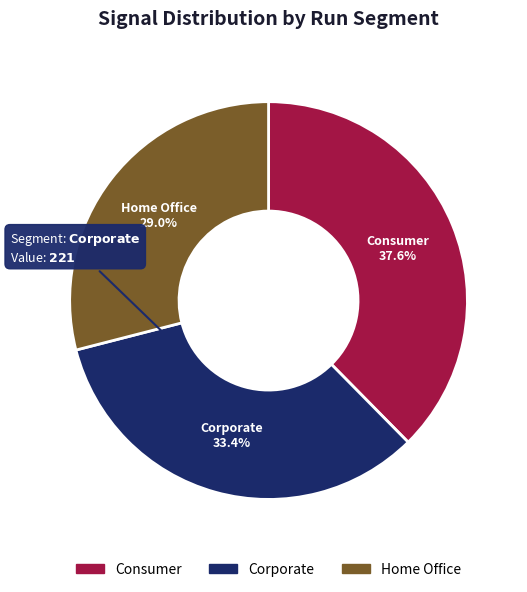

Is there any slice that represents more than half of the pie?

No